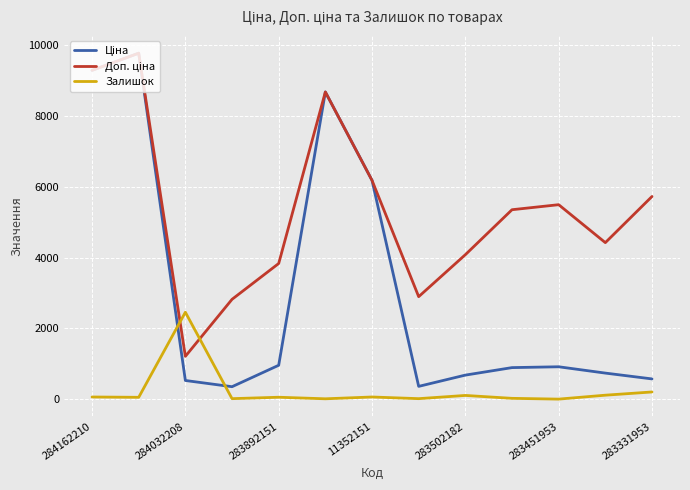

What is the greatest value displayed?

9775.5